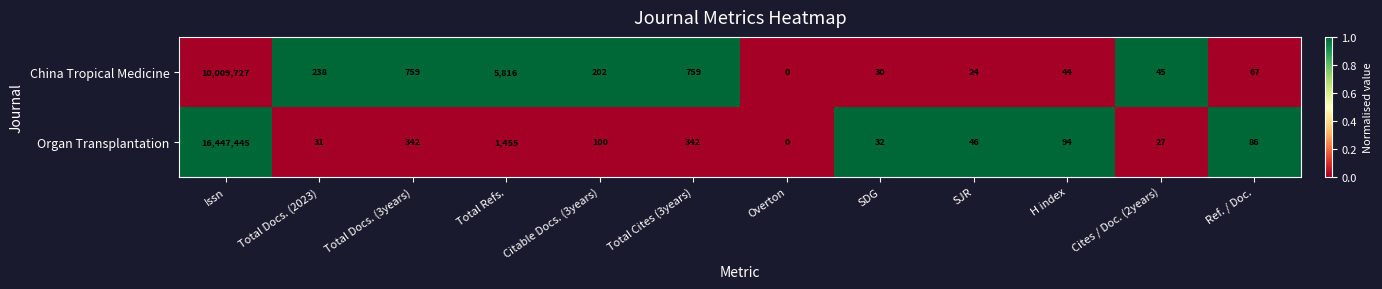

At which category does the chart reach its minimum across all series?

Overton